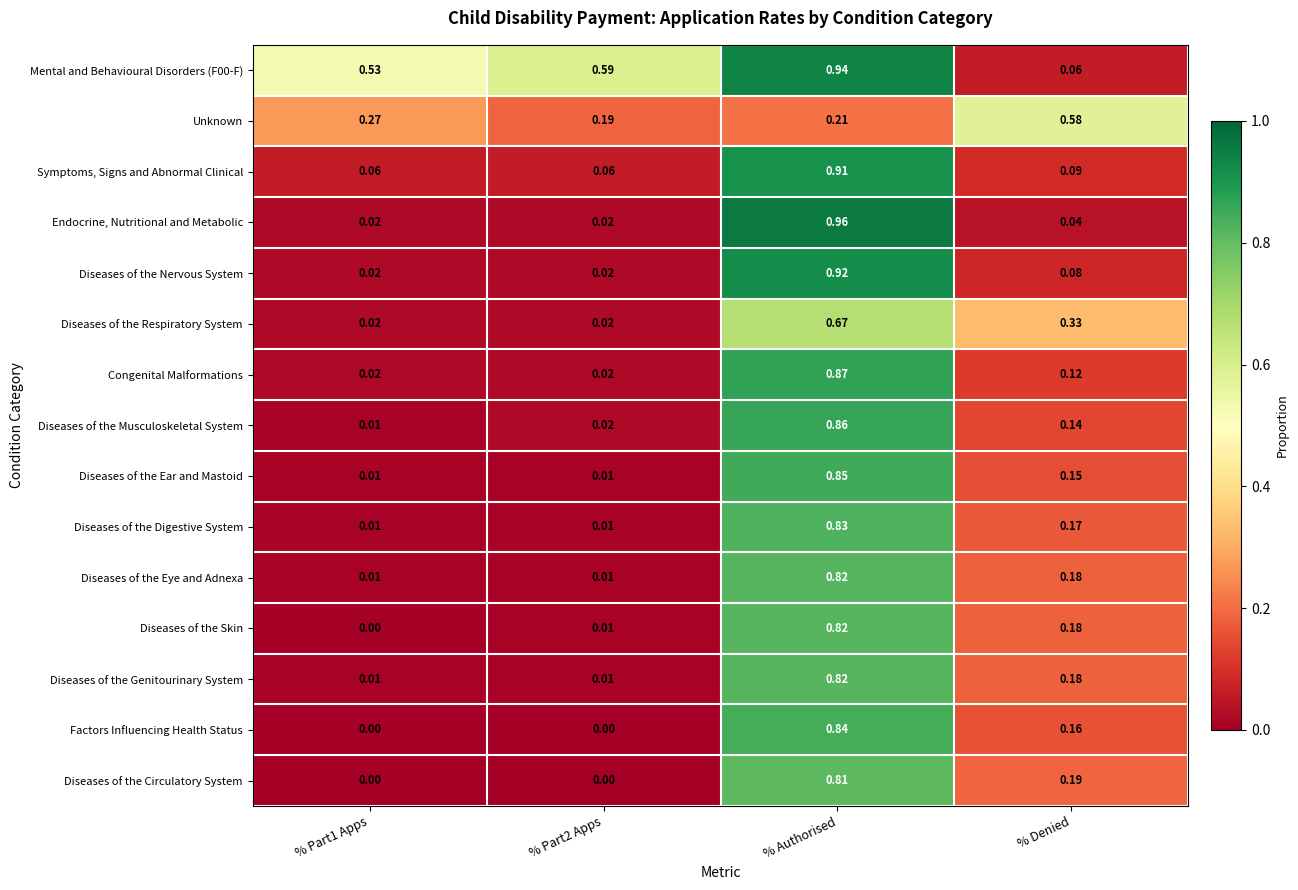

At which category is the sum across all series the highest?

% Authorised